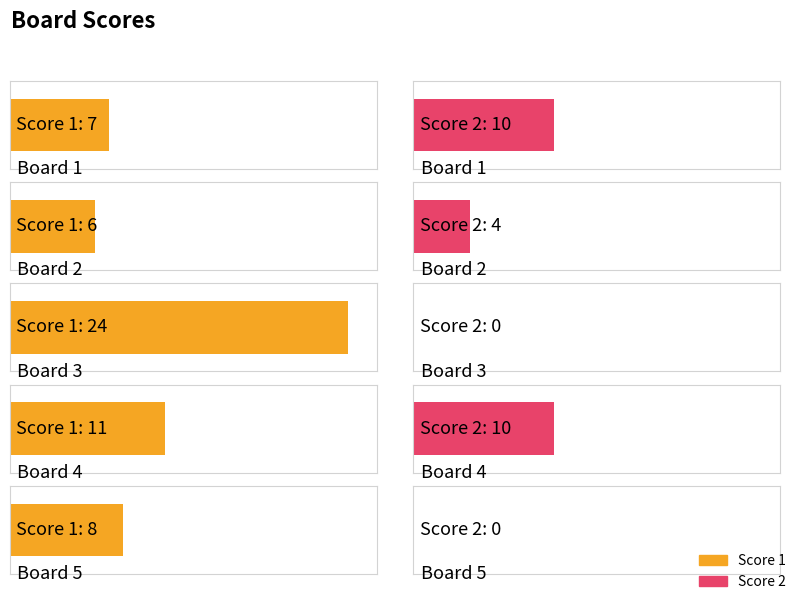

What is the total value across all series at Board 4?

21